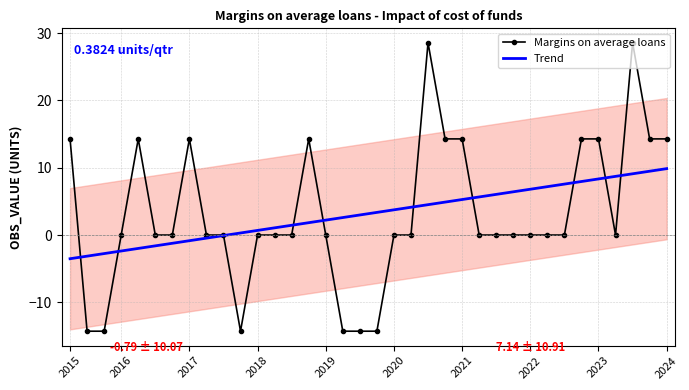

How many times do Margins on average loans and Trend cross each other?

10